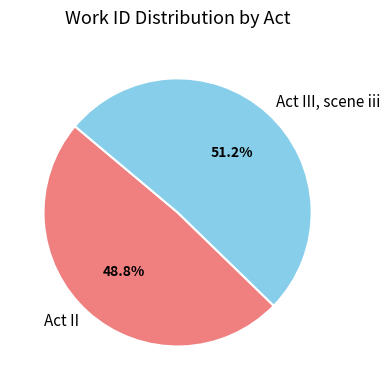

Which category has the biggest portion of the pie?

Act III, scene iii